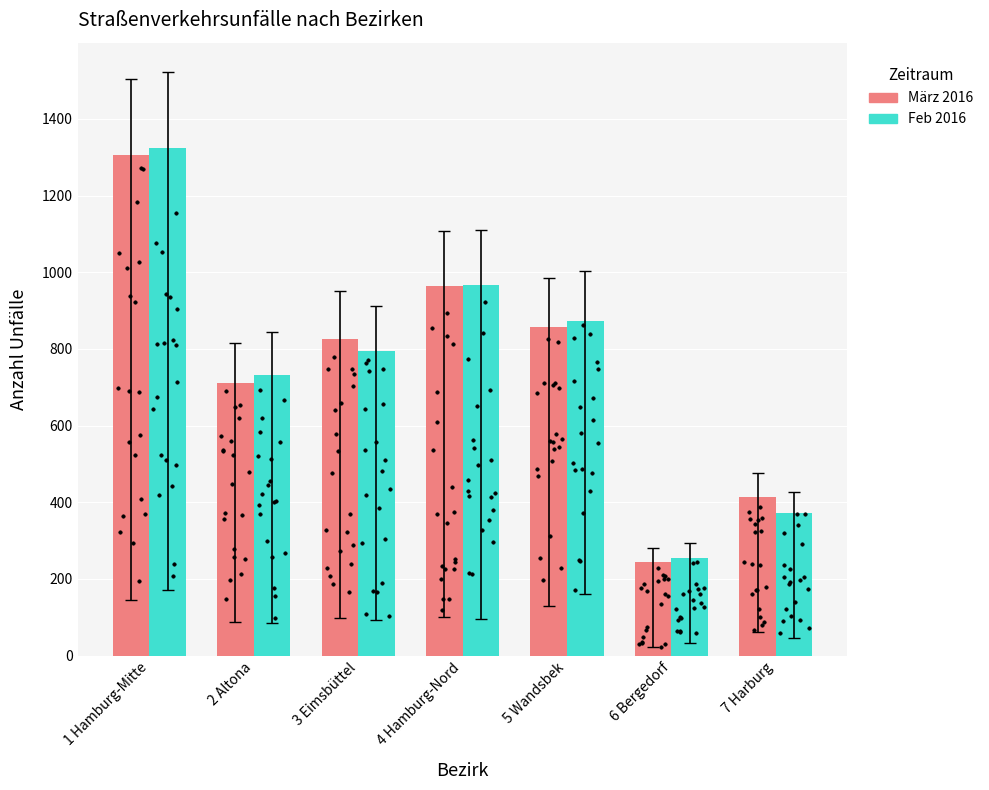

Is the value of Feb 2016 at 3 Eimsbüttel greater than the value of März 2016 at 1 Hamburg-Mitte?

No